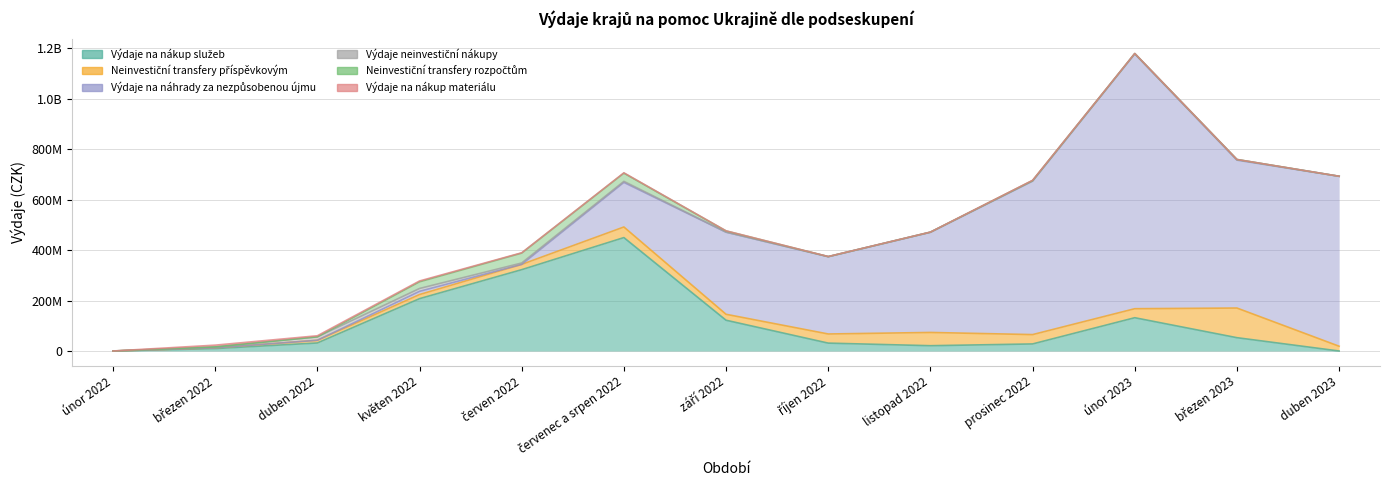

What position from the left is září 2022?

7